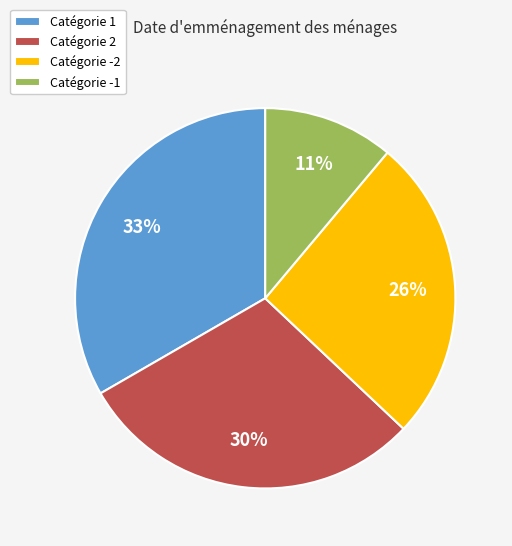

Which slice is the largest?

Catégorie 1